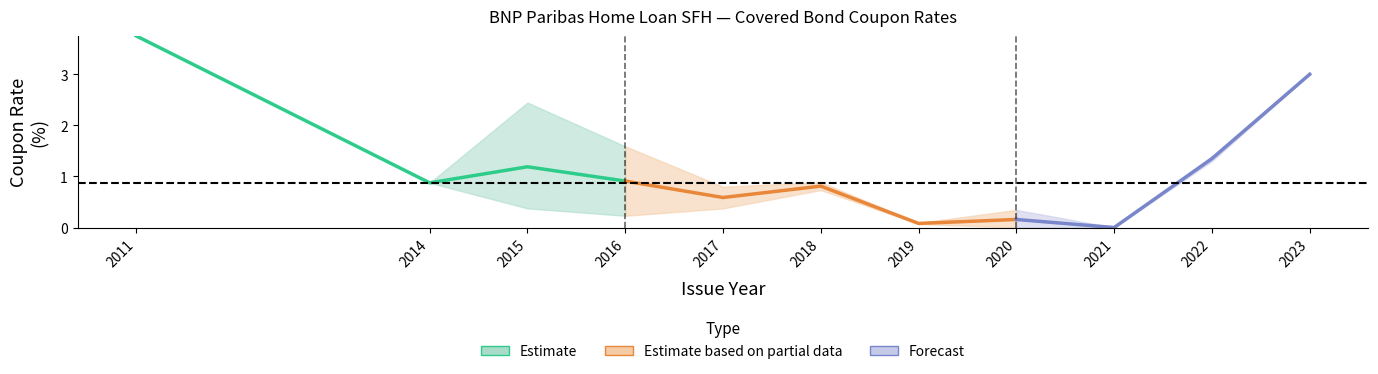

The chart shows a value of 3.6 at FR0012843324. True or false?

False